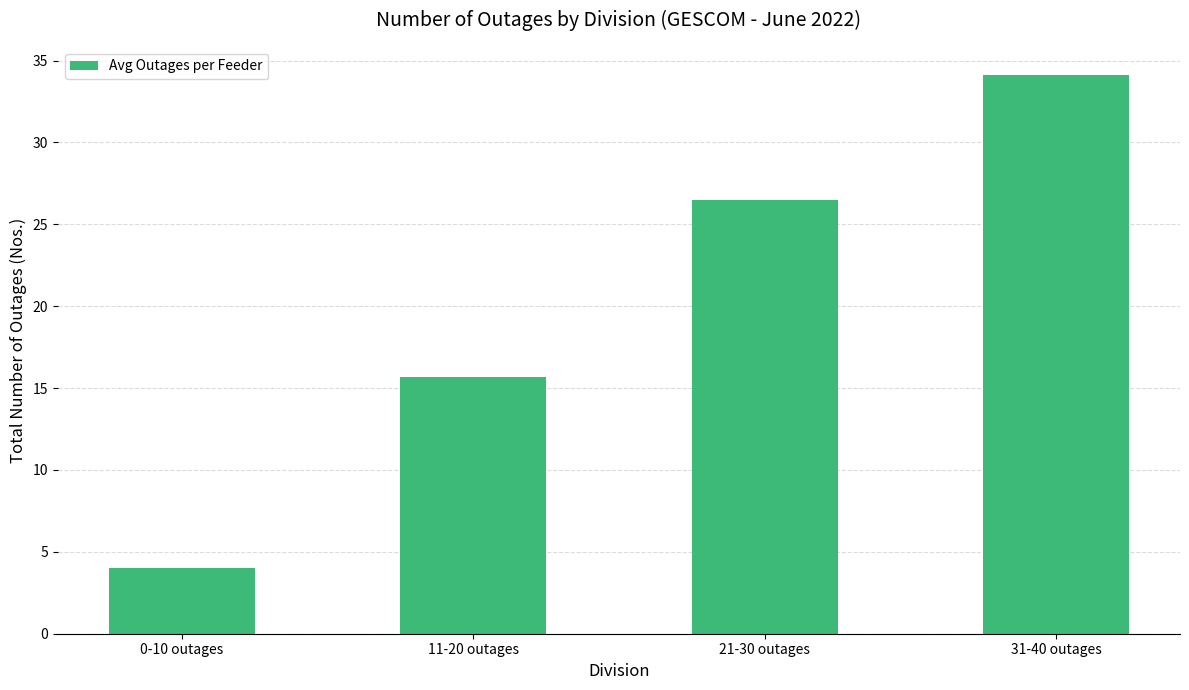

What is the sum of the values at 11-20 outages and 31-40 outages?

49.8